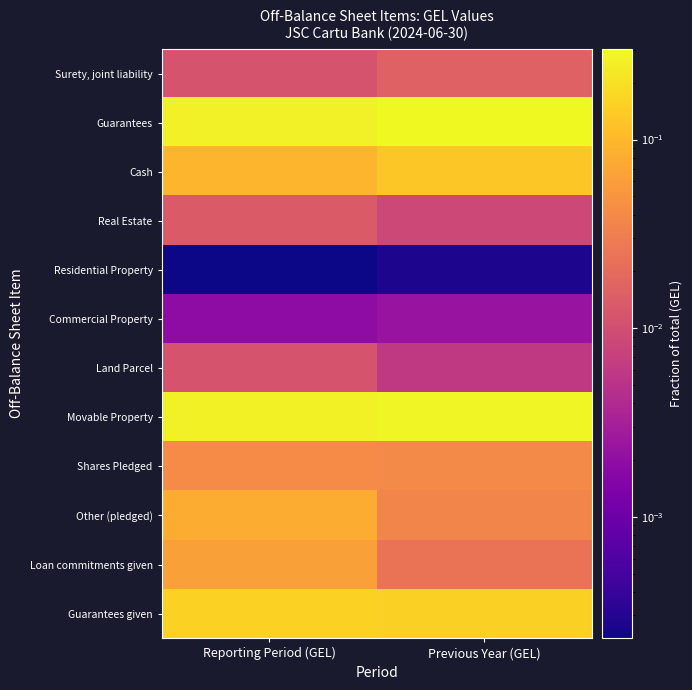

Reading right to left, transcribe all the data shown in this chart.

Surety, joint liability: Previous Year (GEL)=0.0	Reporting Period (GEL)=0.0
Guarantees: Previous Year (GEL)=0.3	Reporting Period (GEL)=0.3
Cash: Previous Year (GEL)=0.1	Reporting Period (GEL)=0.1
Real Estate: Previous Year (GEL)=0.0	Reporting Period (GEL)=0.0
Residential Property: Previous Year (GEL)=0.0	Reporting Period (GEL)=0.0
Commercial Property: Previous Year (GEL)=0.0	Reporting Period (GEL)=0.0
Land Parcel: Previous Year (GEL)=0.0	Reporting Period (GEL)=0.0
Movable Property: Previous Year (GEL)=0.3	Reporting Period (GEL)=0.3
Shares Pledged: Previous Year (GEL)=0.0	Reporting Period (GEL)=0.0
Other (pledged): Previous Year (GEL)=0.0	Reporting Period (GEL)=0.1
Loan commitments given: Previous Year (GEL)=0.0	Reporting Period (GEL)=0.1
Guarantees given: Previous Year (GEL)=0.2	Reporting Period (GEL)=0.2